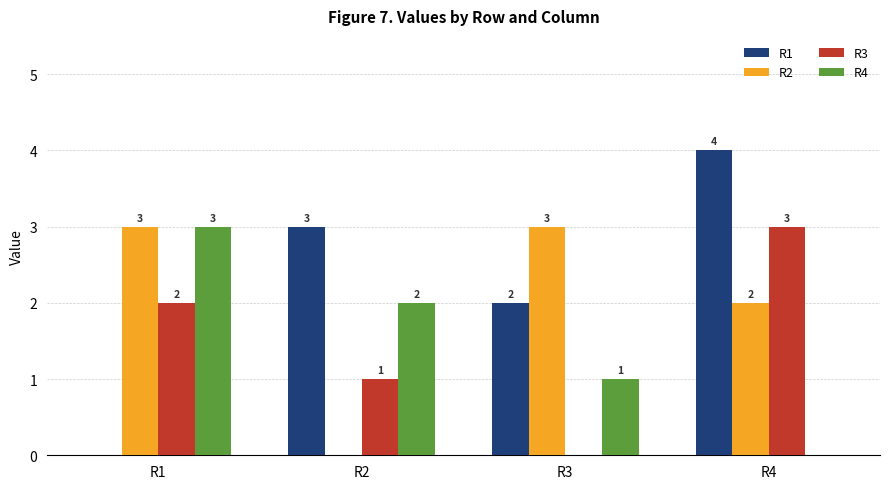

How many values in R1 are above zero?

3